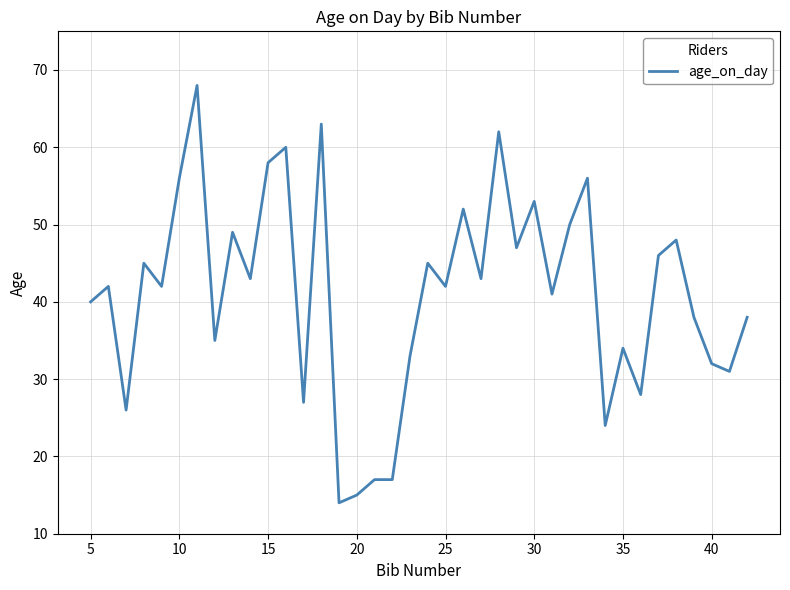

What is the difference between the maximum and minimum values?

54